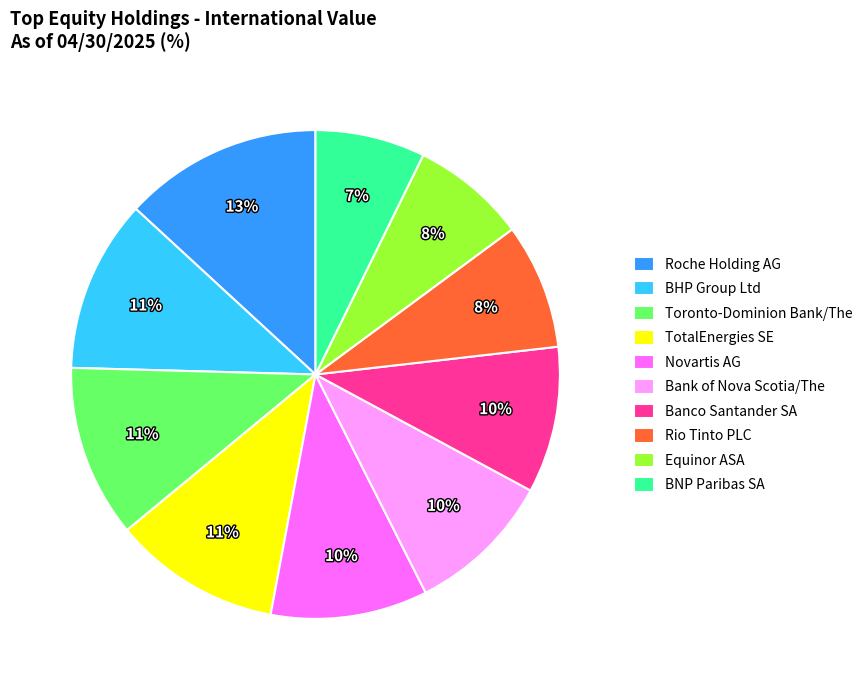

What is the ratio of the value at Banco Santander SA to the value at TotalEnergies SE?

0.9